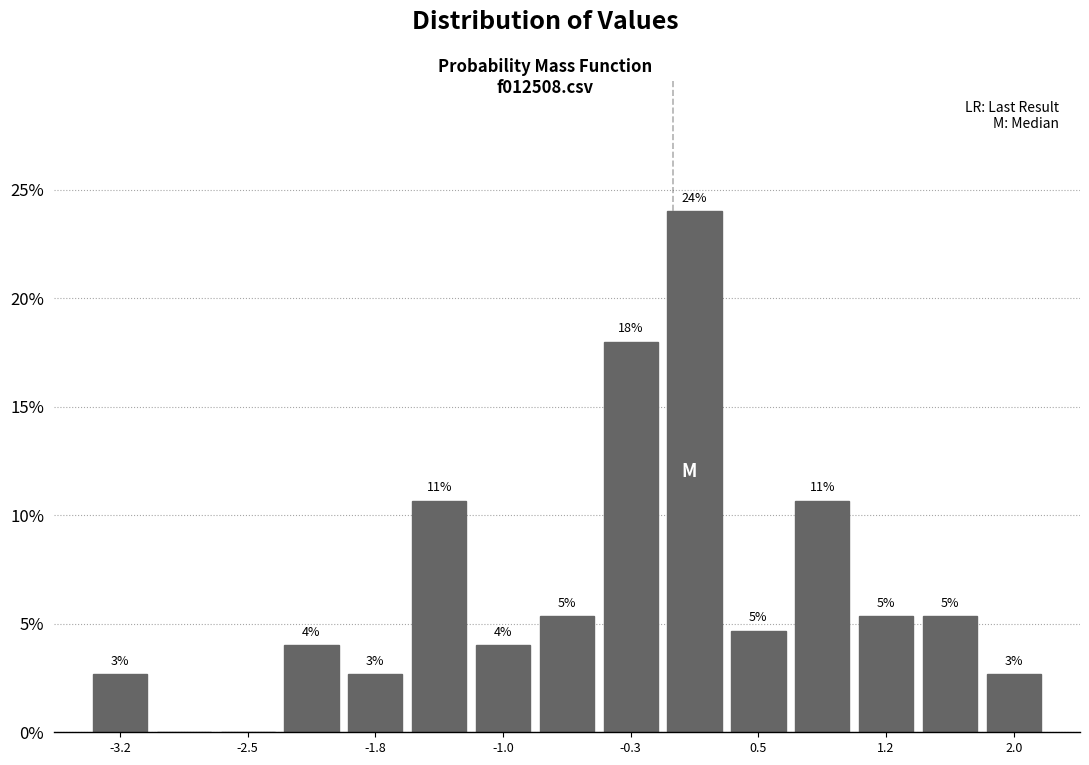

Read against the x-axis, roughly where is the centre of the tallest bar?

0.1